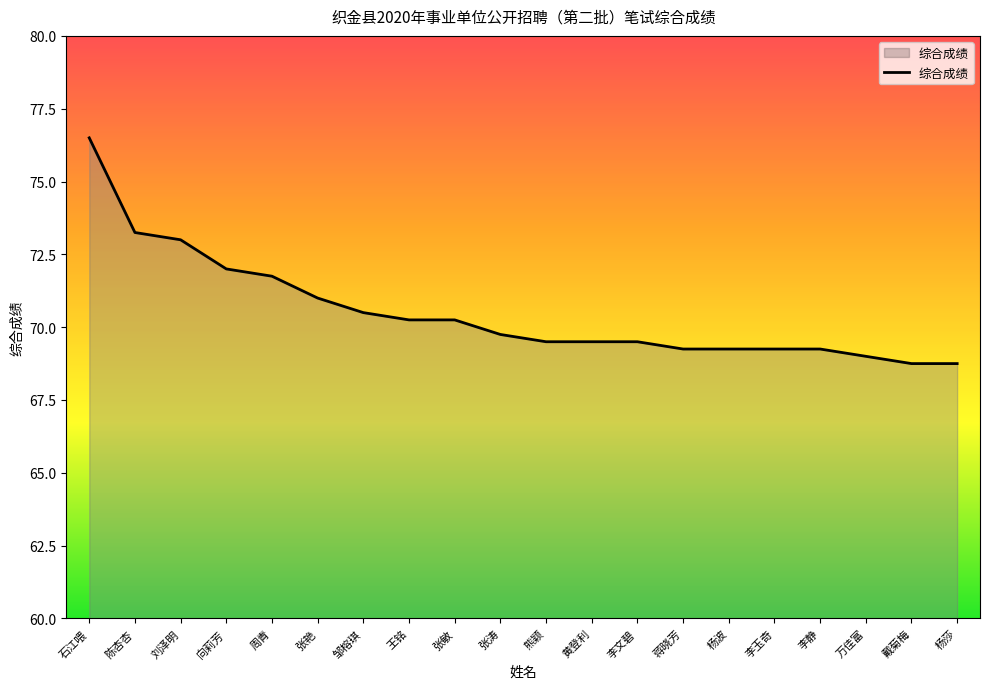

The value at 李静 is 119.5. True or false?

False